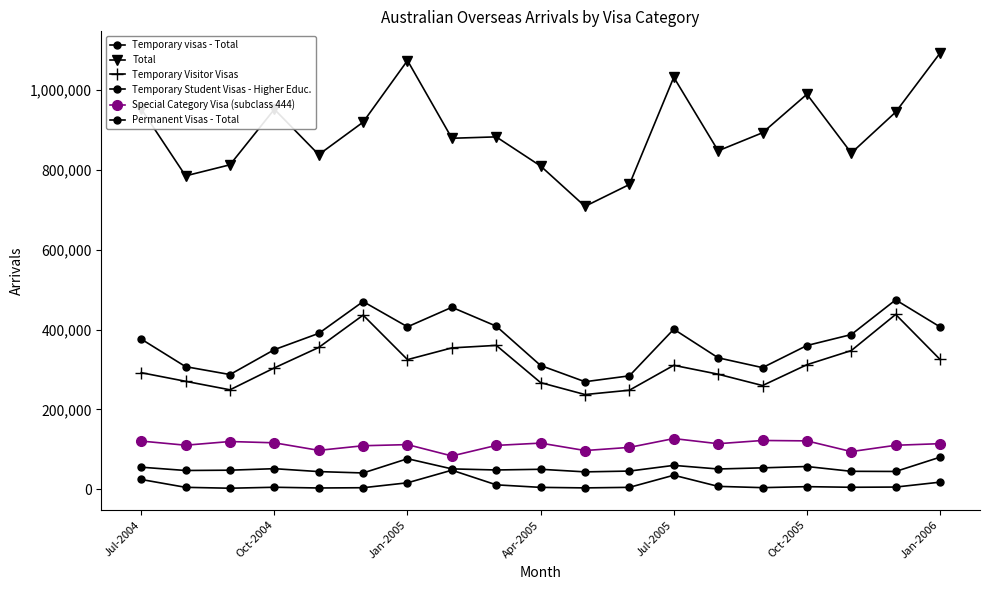

How many lines are shown in the chart?

6